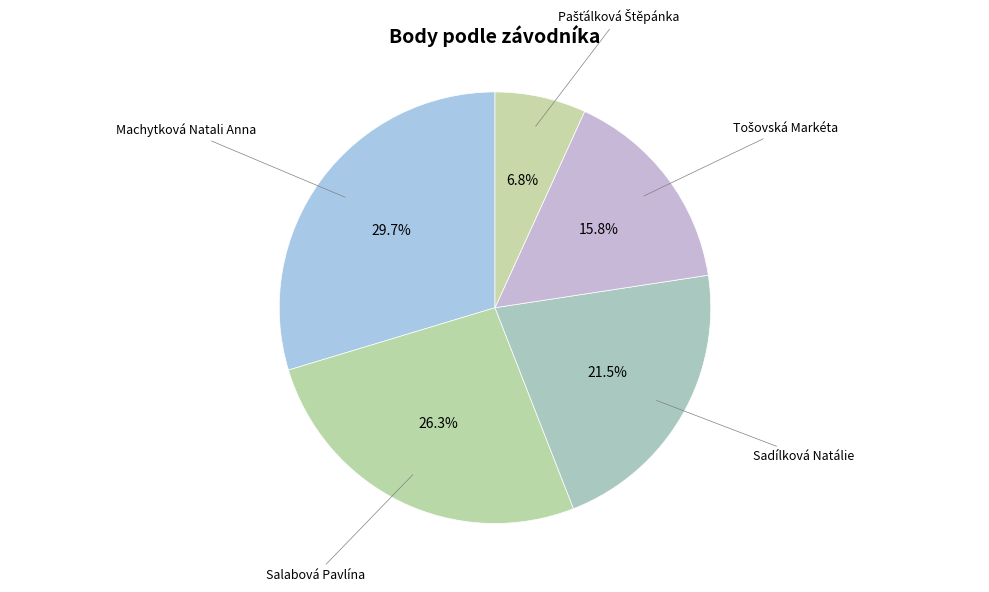

What is the largest slice in the pie chart?

Machytková Natali Anna